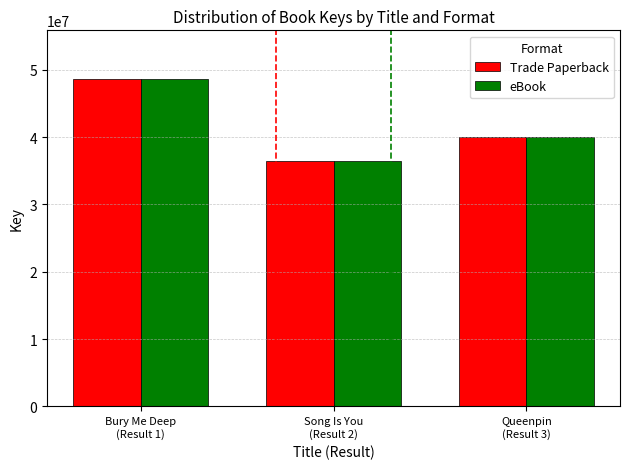

Where is eBook nearest to the value 42466673?

Queenpin
(Result 3)